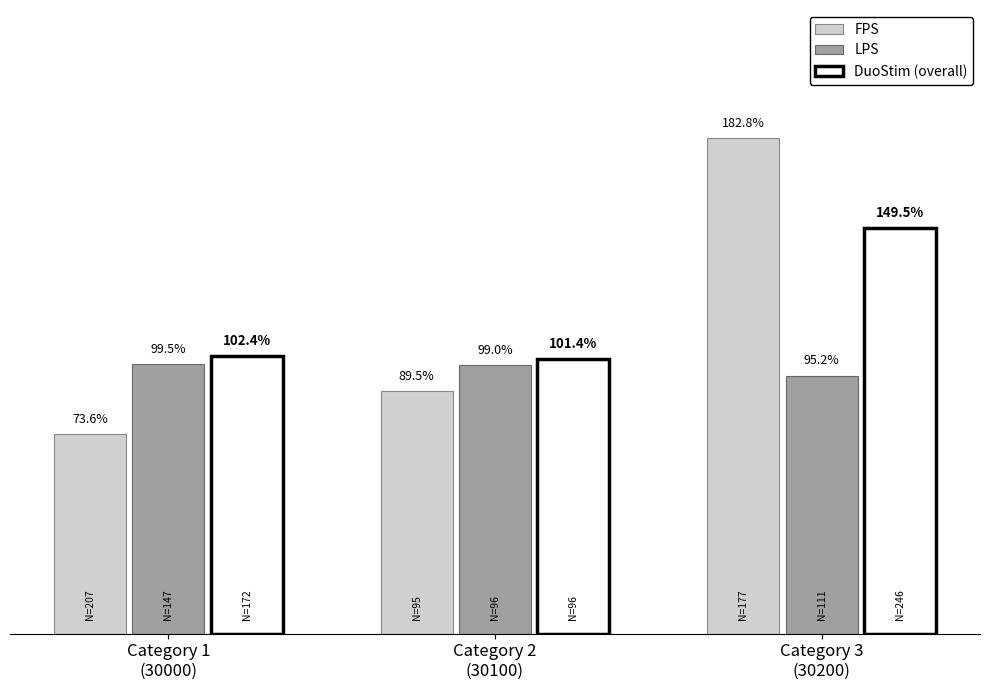

Which series has the largest range (max minus min)?

FPS